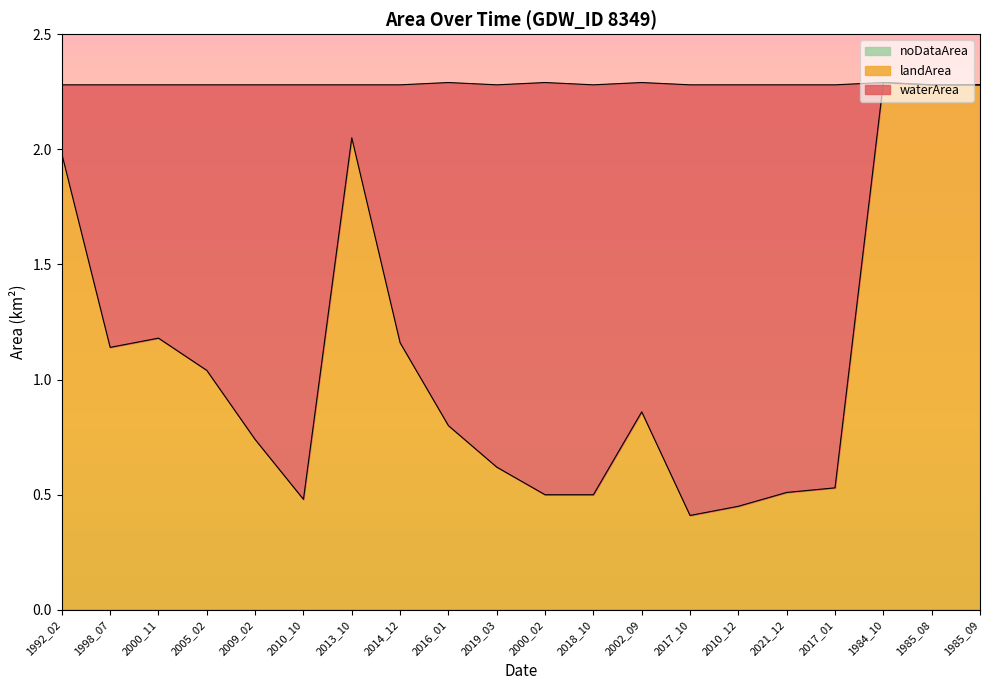

Where is the first local minimum for landArea?

1998_07